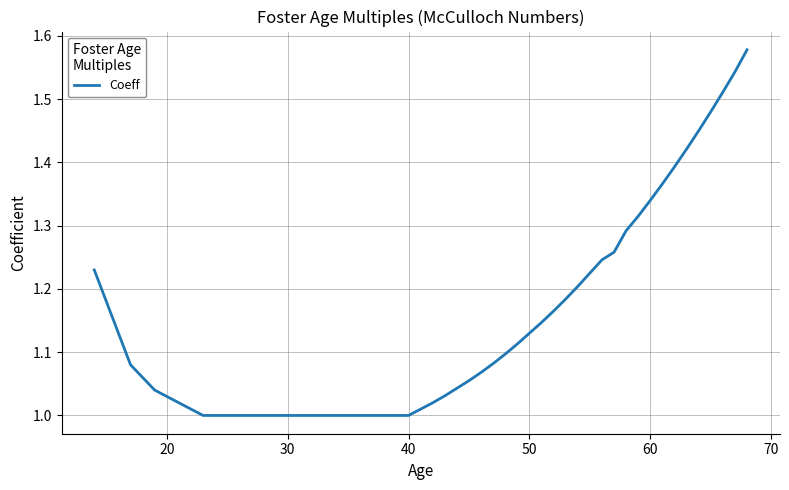

Does the chart have visible grid lines?

Yes